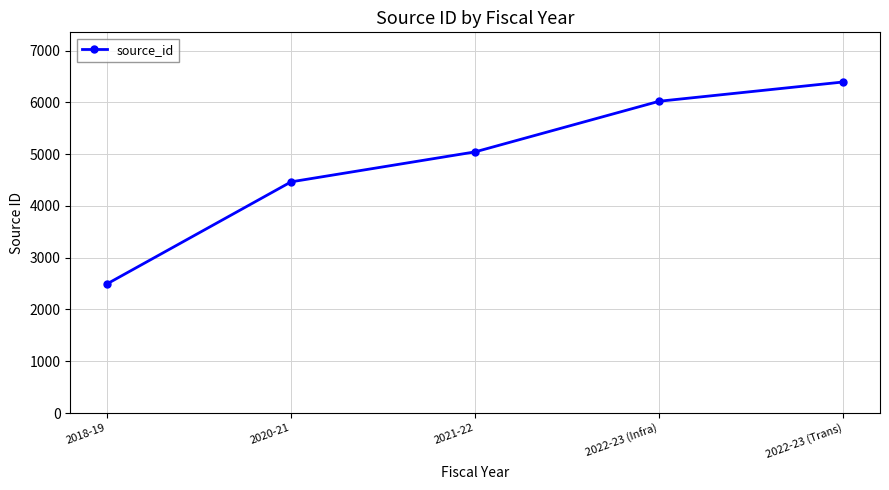

What is the difference between the maximum and minimum values?

3900